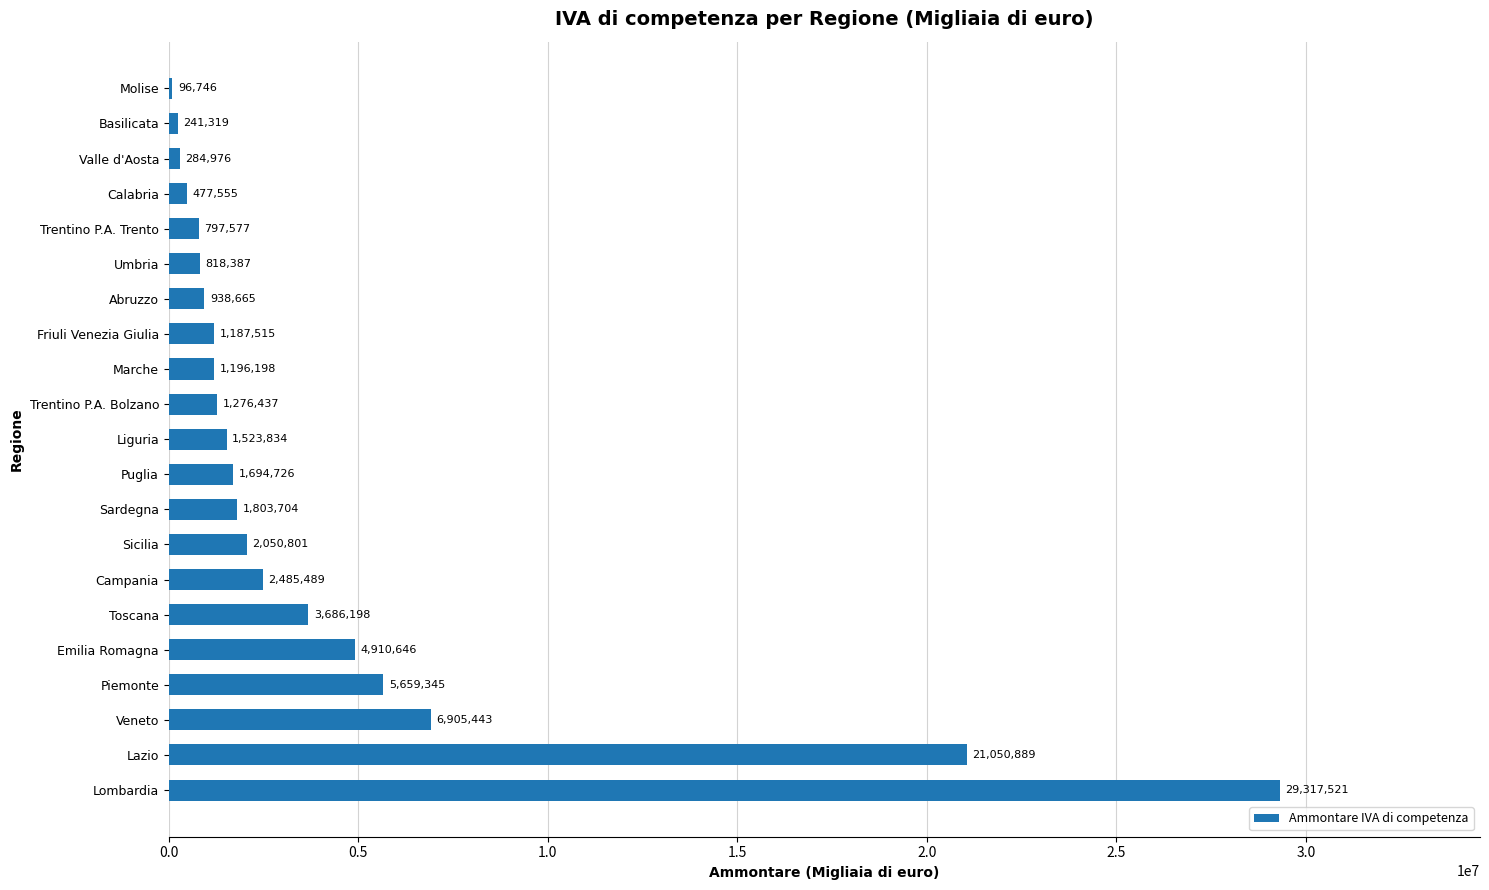

What value does the data have at Valle d'Aosta?

284976